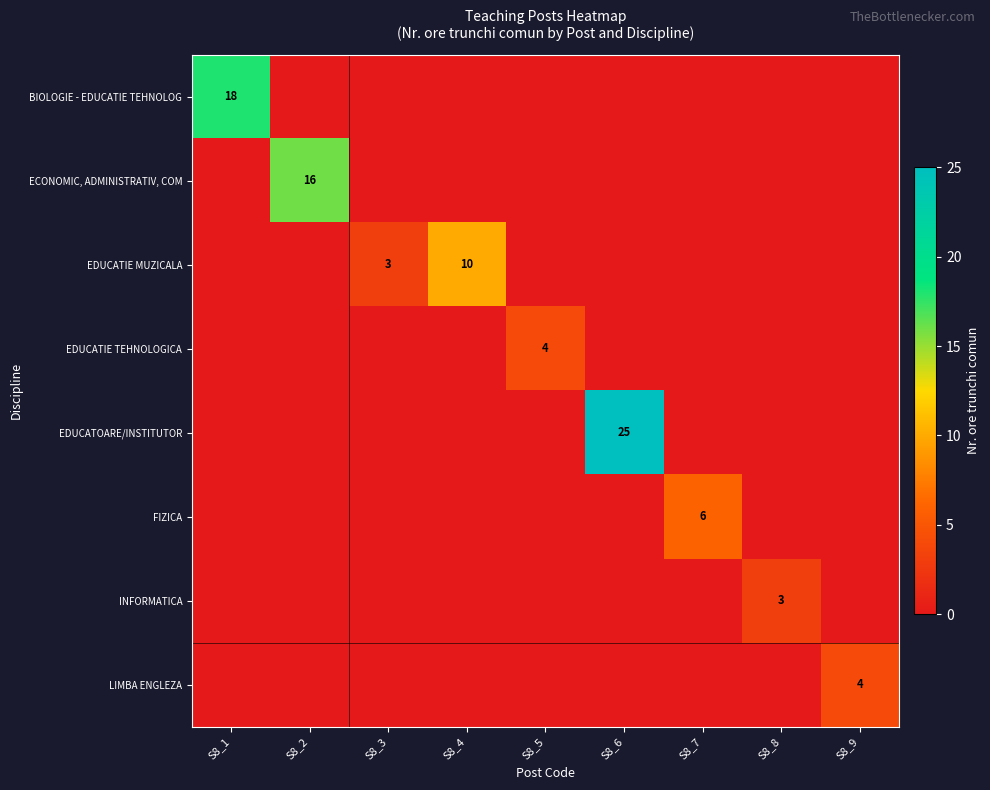

What is the total value across all series at S8_9?

4